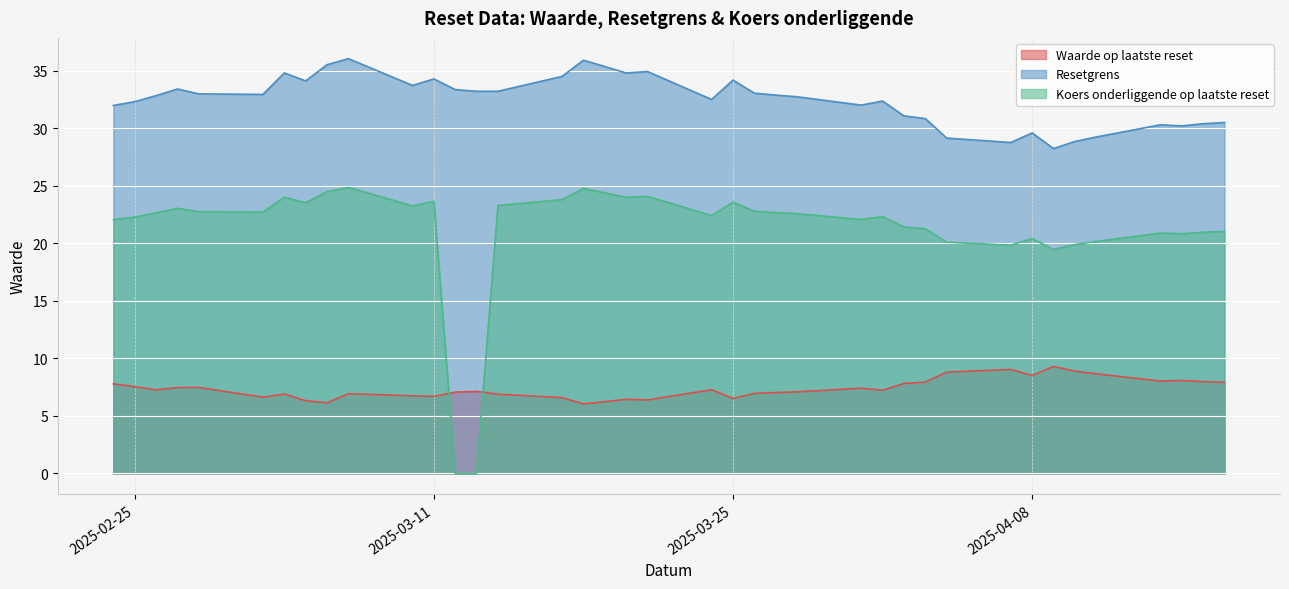

Which series changed the most between 2025-04-09 and 2025-03-04?

Resetgrens